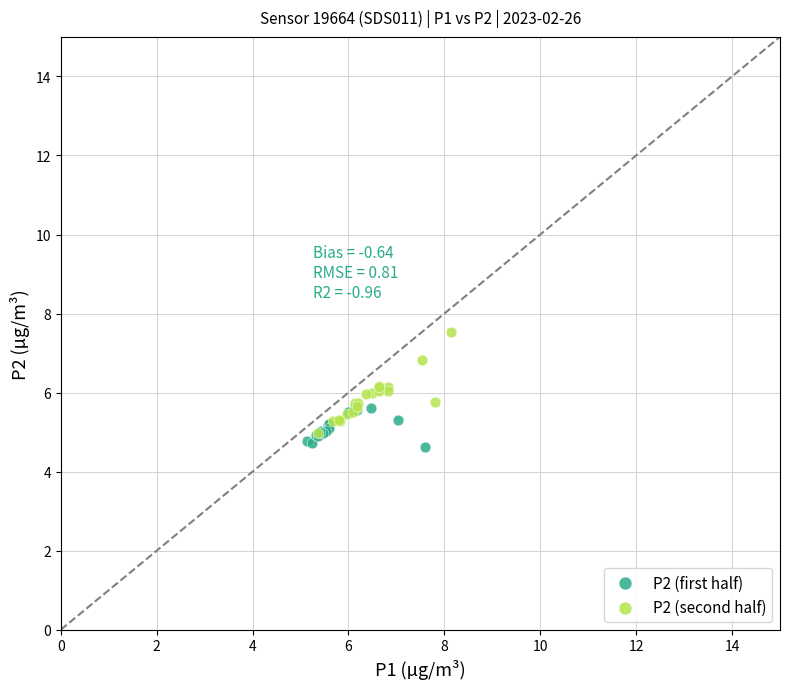

Which series reaches the minimum Y coordinate?

P2 (first half)